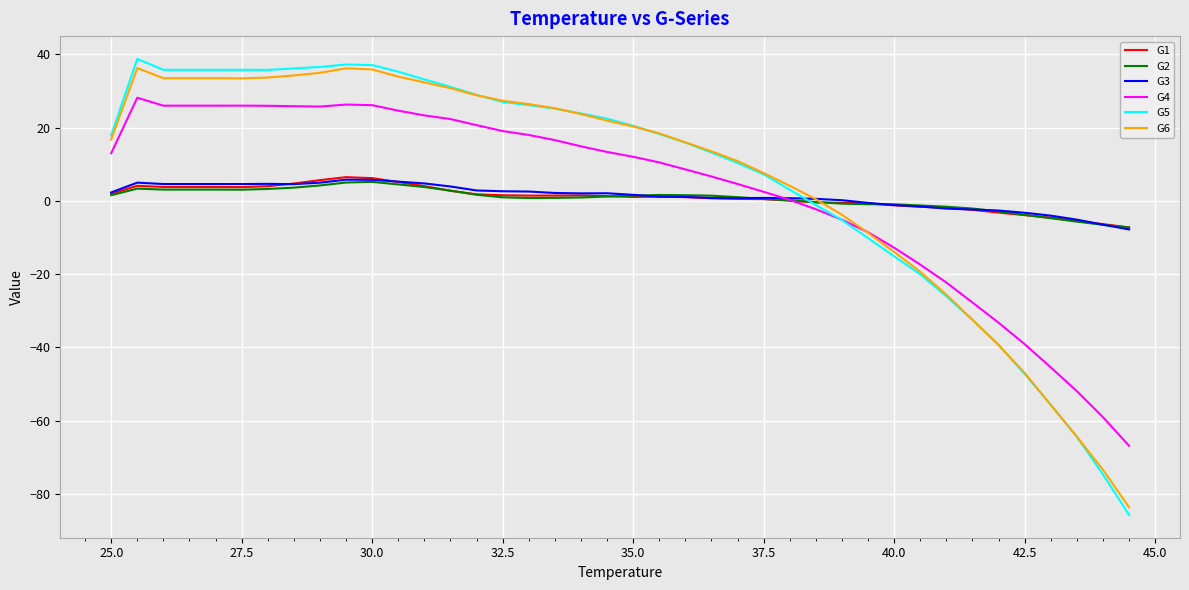

What is the difference between the maximum and minimum values in the G1 series?

13.7